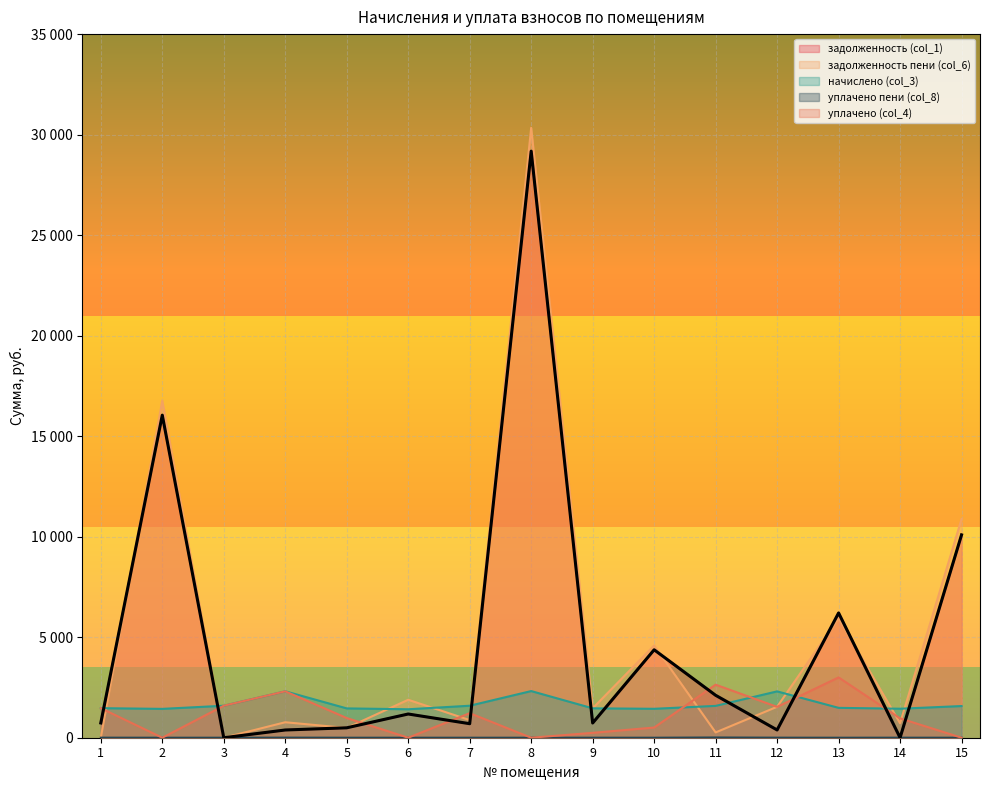

At which category does уплачено пени (col_8) reach its first local peak?

4